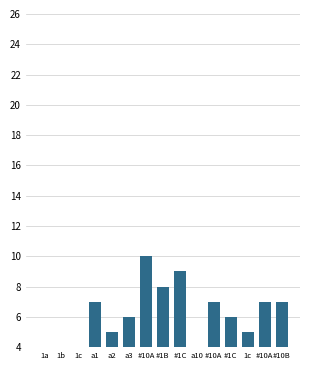

List the labels in order of value, largest first.

#10A, #1C, #1B, a1, #10A, #10A, #10B, a3, #1C, a2, 1c, 1b, 1c, a10, 1a